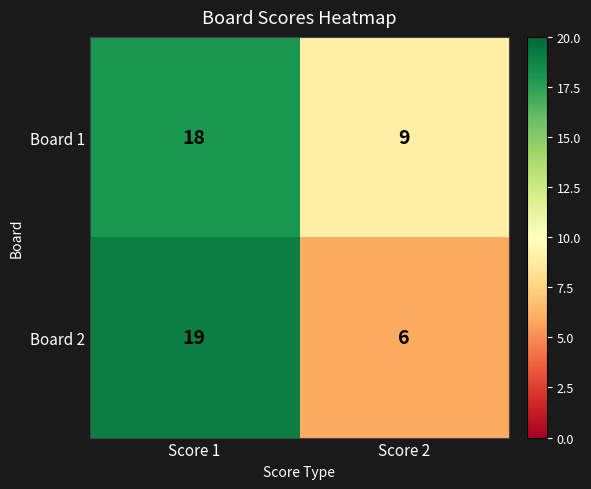

Reading left to right, list all the values displayed in this chart.

Board 1: 18	9
Board 2: 19	6